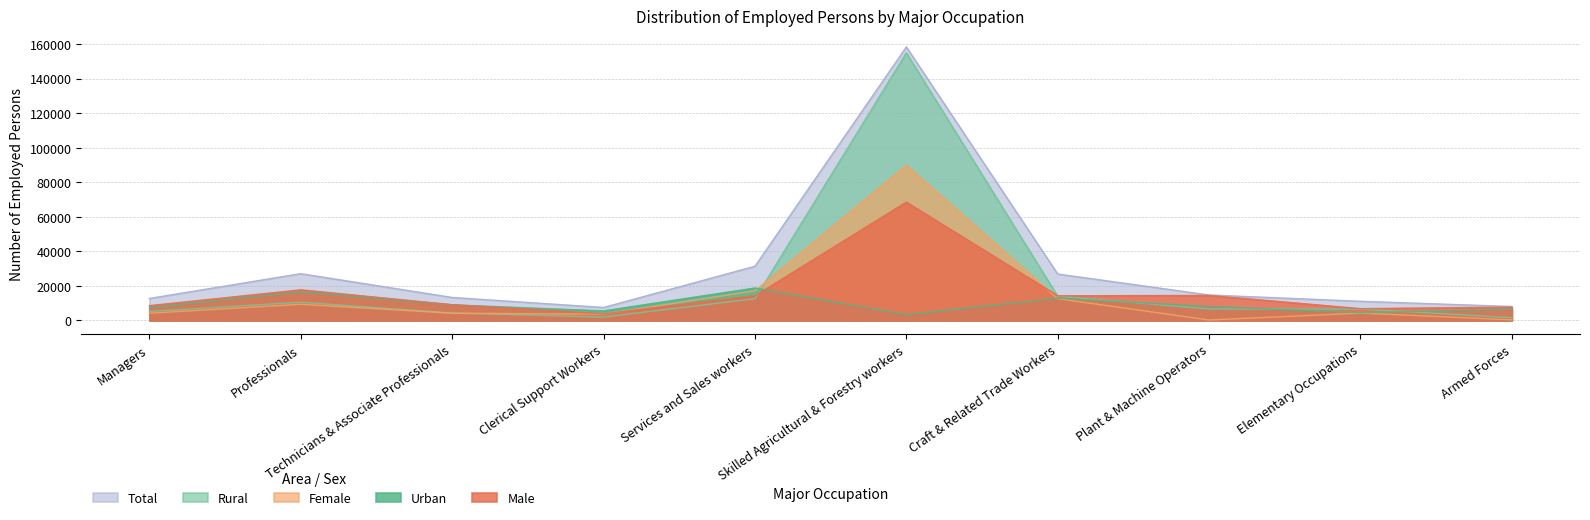

Which has a higher value, Armed Forces or Plant & Machine Operators?

Plant & Machine Operators